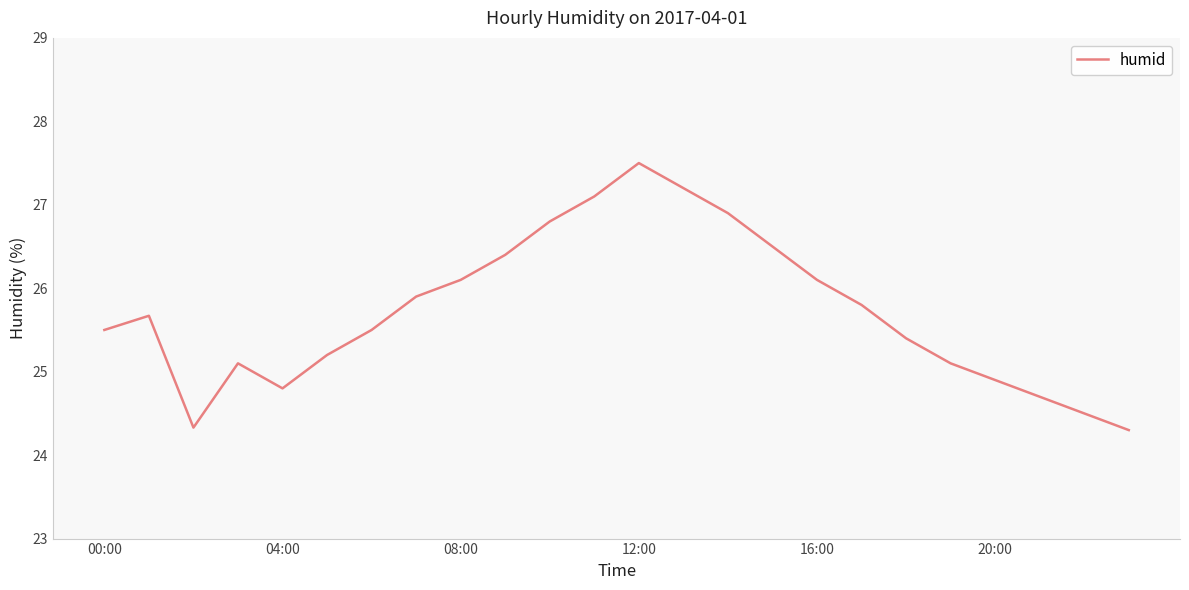

How many distinct data groups are displayed?

1